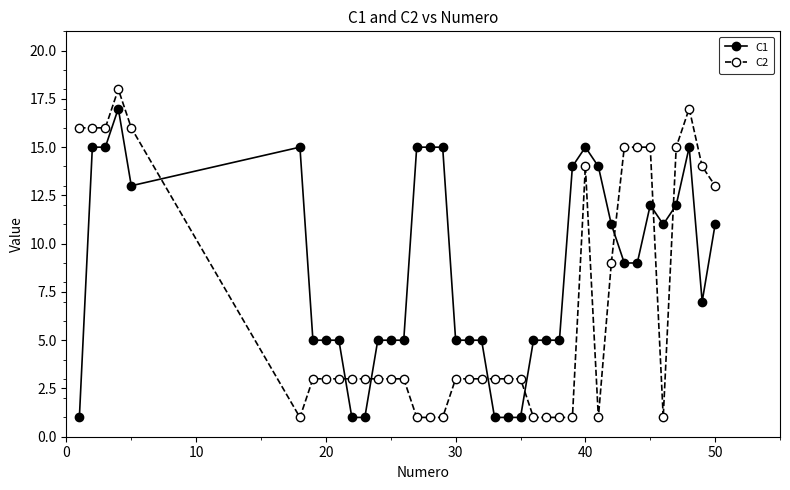

What is the difference between the maximum and second lowest values in the C2 series?

17